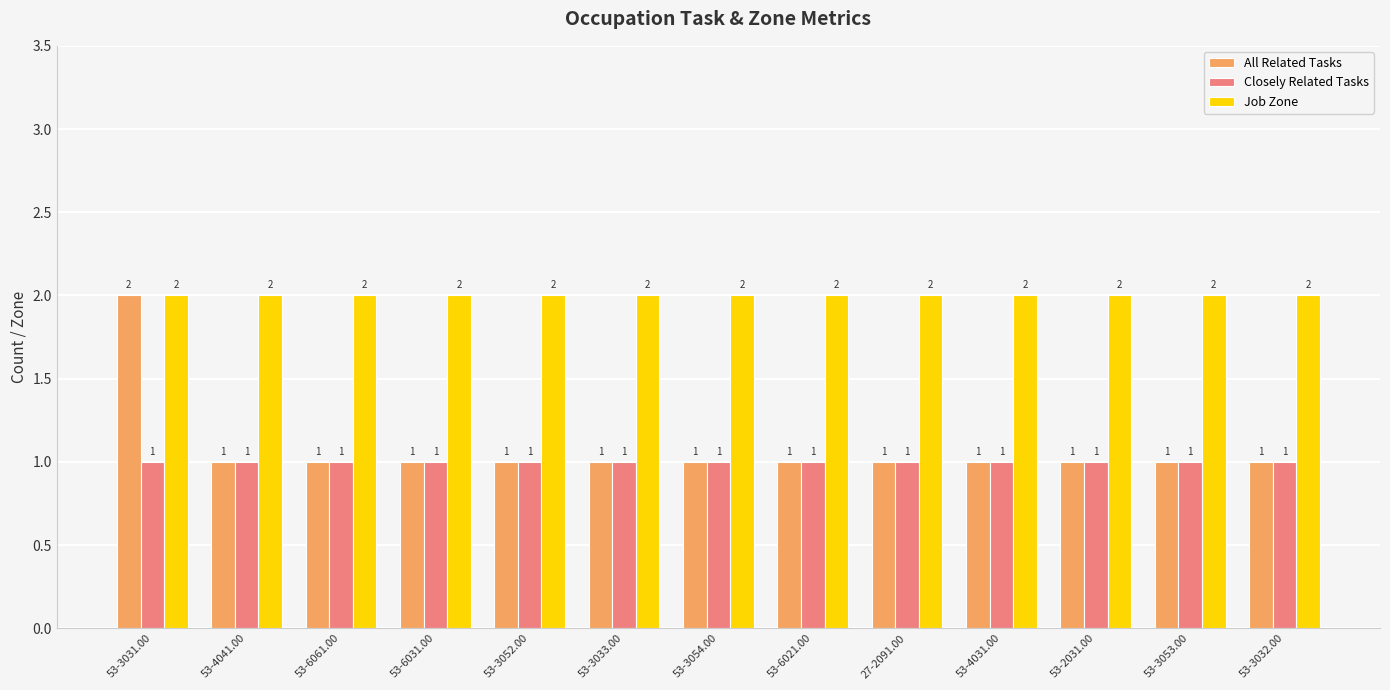

What is the smallest value displayed?

1